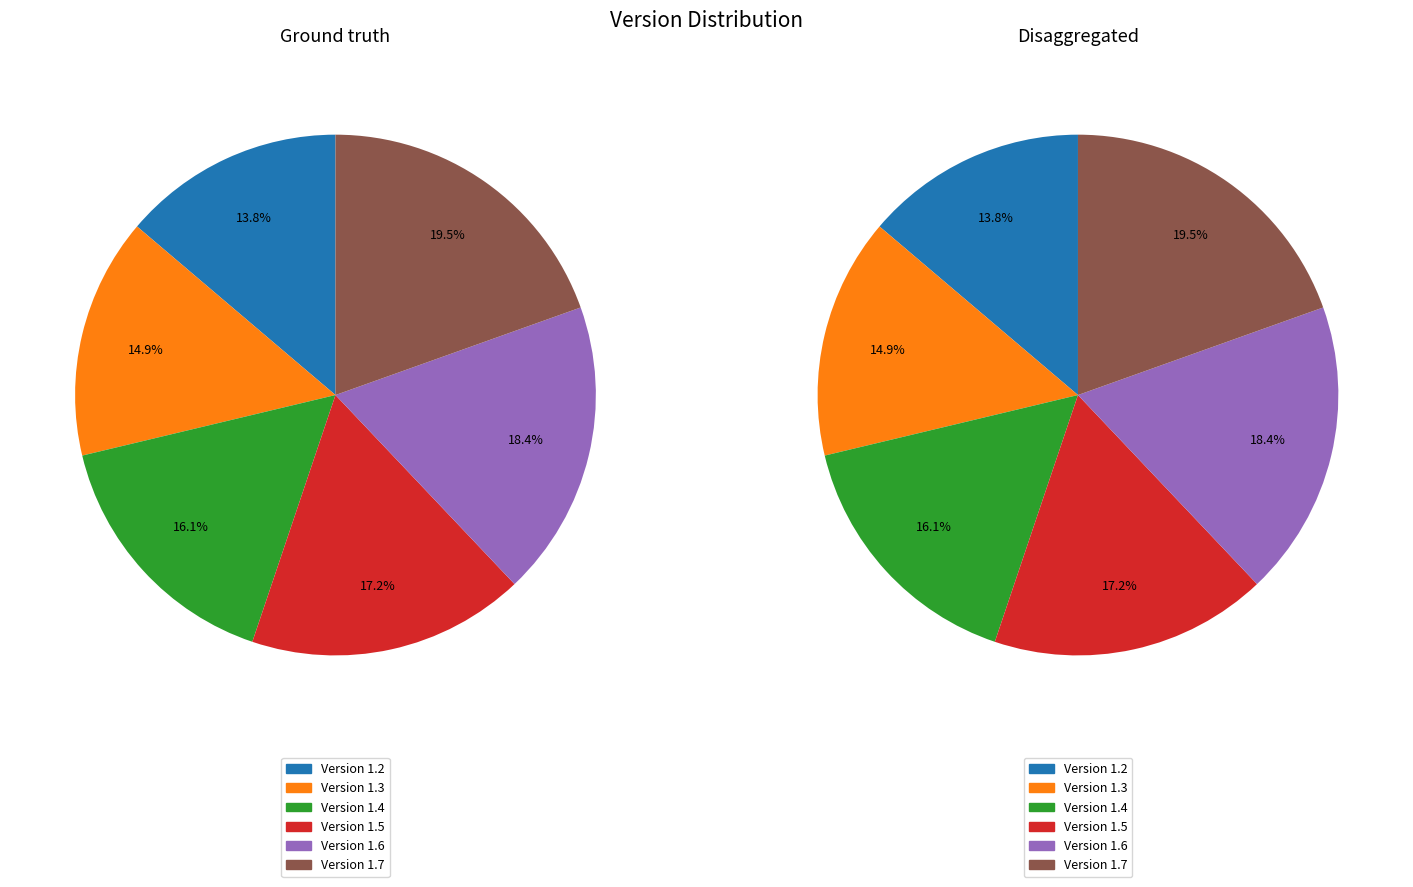

Count the number of slices in the pie.

6